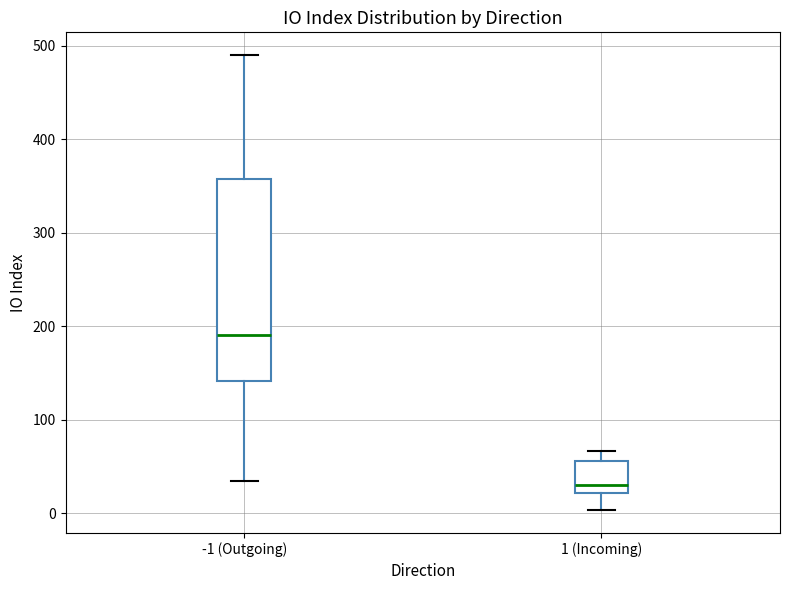

Reading left to right, read every box against the y-axis: the position of its median line, the range the box covers, and the ends of its whiskers. The values are not printed on the chart, so give them approximately, as read against the axis.

-1 (Outgoing): median 190, box 140 to 360, whiskers 30 to 490
1 (Incoming): median 30, box 20 to 60, whiskers 0 to 70